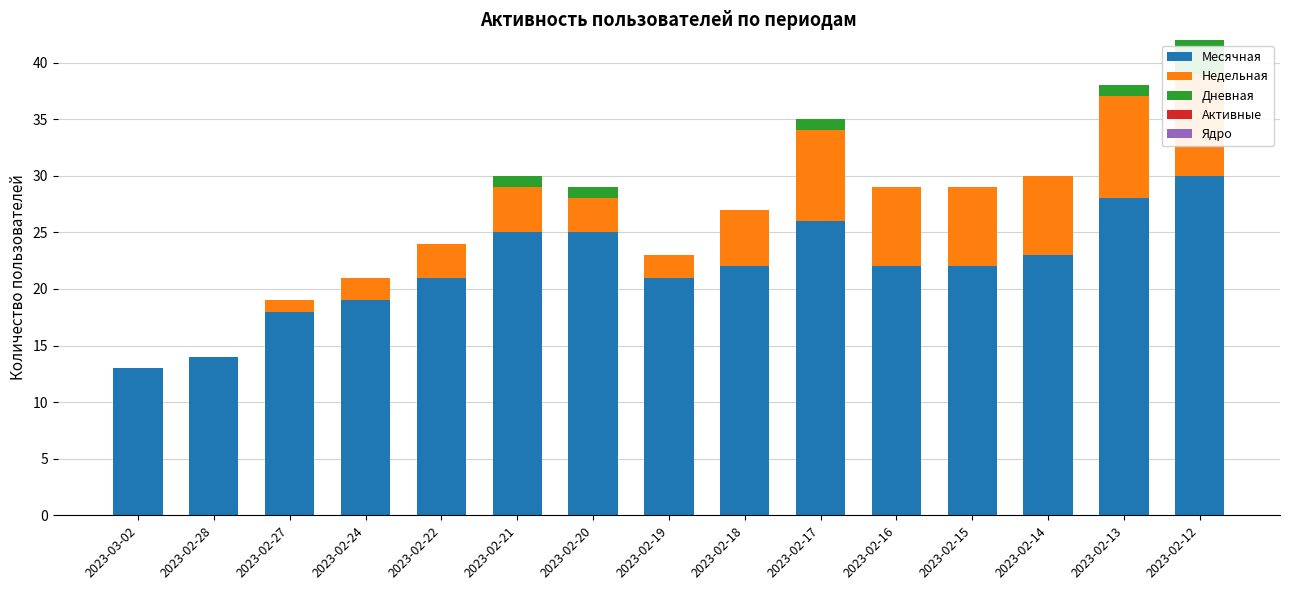

What is the sum of all Дневная values?

7